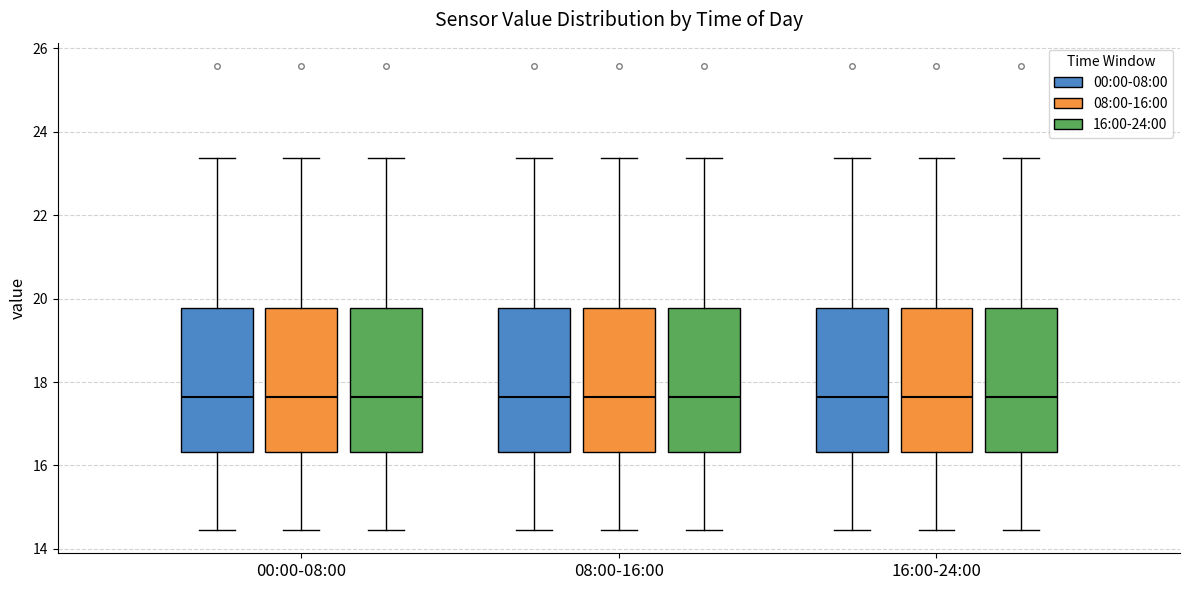

Reading left to right, transcribe this box plot: for each box, give where its median line is, the range the box spans, and where its two whiskers end, as read against the y-axis. The values are not printed on the chart, so give them approximately, as read against the axis.

00:00-08:00 (00:00-08:00): median 17.6, box 16.4 to 19.8, whiskers 14.4 to 23.4
00:00-08:00 (08:00-16:00): median 17.6, box 16.4 to 19.8, whiskers 14.4 to 23.4
00:00-08:00 (16:00-24:00): median 17.6, box 16.4 to 19.8, whiskers 14.4 to 23.4
08:00-16:00 (00:00-08:00): median 17.6, box 16.4 to 19.8, whiskers 14.4 to 23.4
08:00-16:00 (08:00-16:00): median 17.6, box 16.4 to 19.8, whiskers 14.4 to 23.4
08:00-16:00 (16:00-24:00): median 17.6, box 16.4 to 19.8, whiskers 14.4 to 23.4
16:00-24:00 (00:00-08:00): median 17.6, box 16.4 to 19.8, whiskers 14.4 to 23.4
16:00-24:00 (08:00-16:00): median 17.6, box 16.4 to 19.8, whiskers 14.4 to 23.4
16:00-24:00 (16:00-24:00): median 17.6, box 16.4 to 19.8, whiskers 14.4 to 23.4